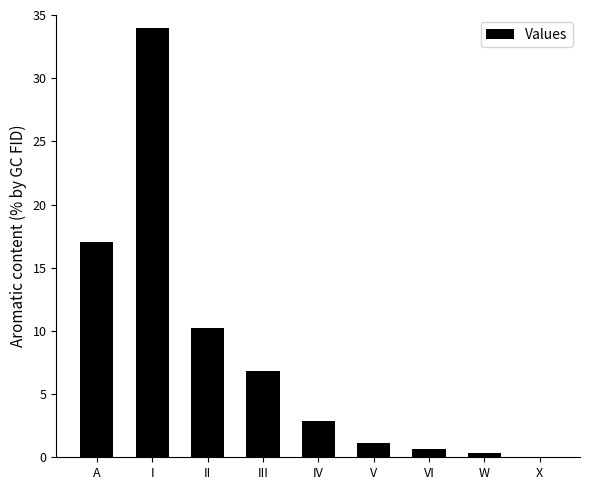

Count the number of values greater than 2.

5